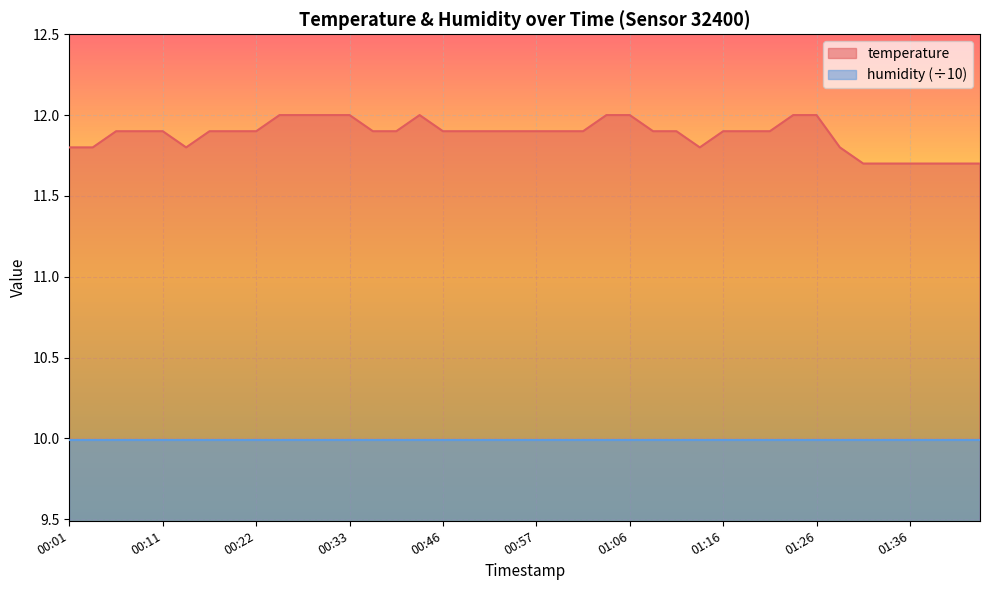

What position from the right is 00:46?

24